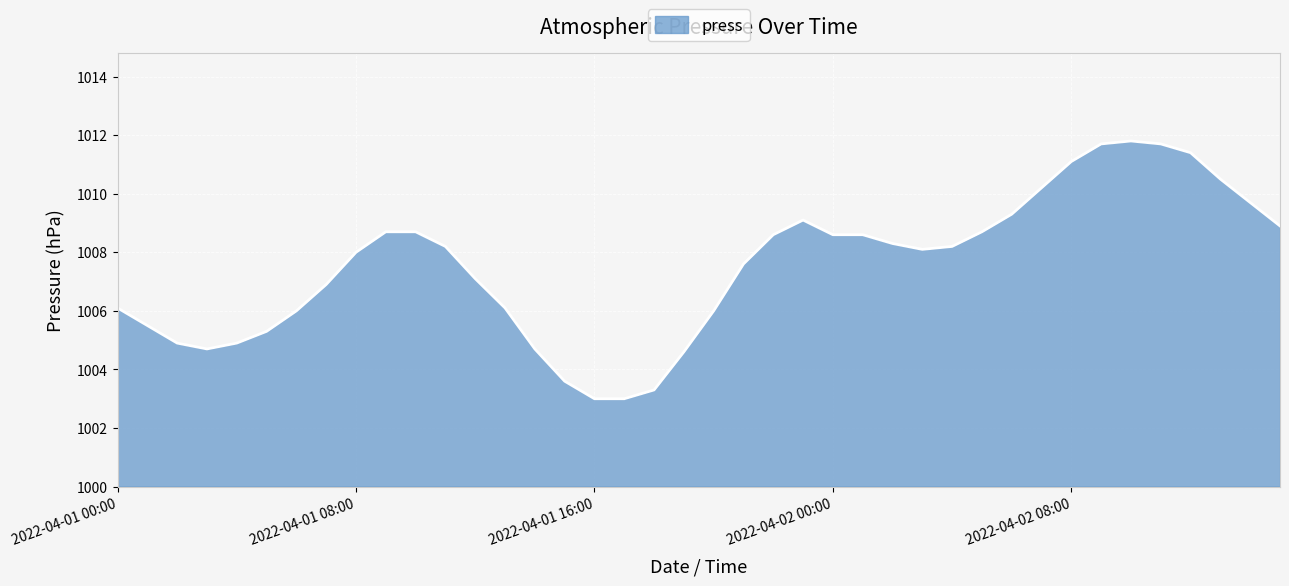

What is the difference between the maximum and minimum values?

8.8